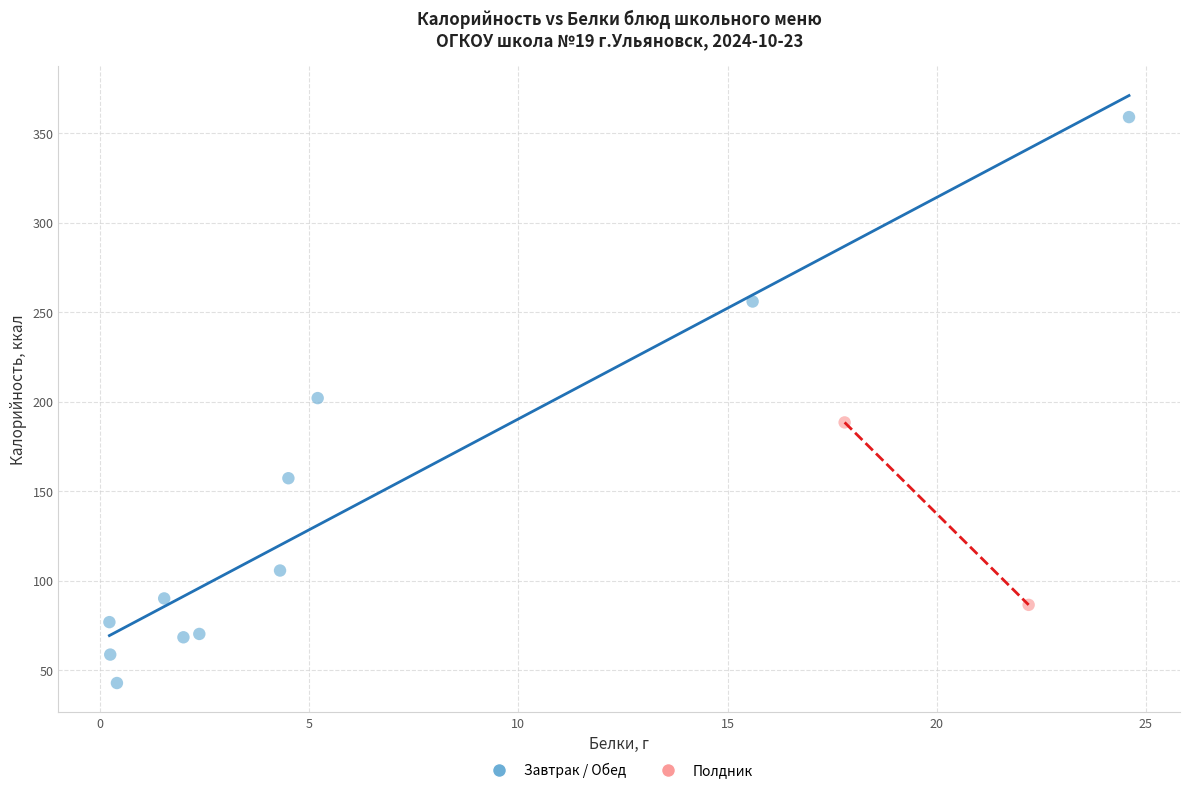

Which series reaches the minimum Y coordinate?

Завтрак / Обед